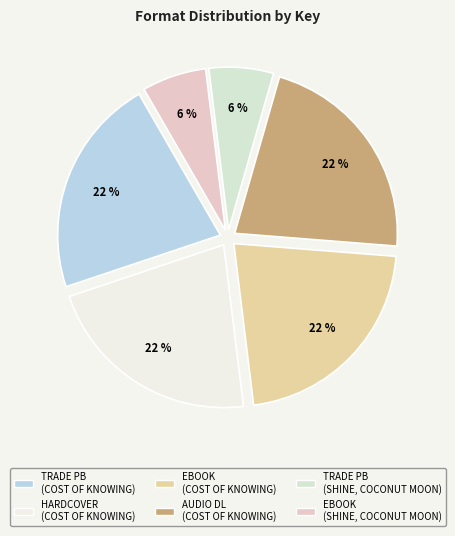

How many slices are in this pie chart?

6